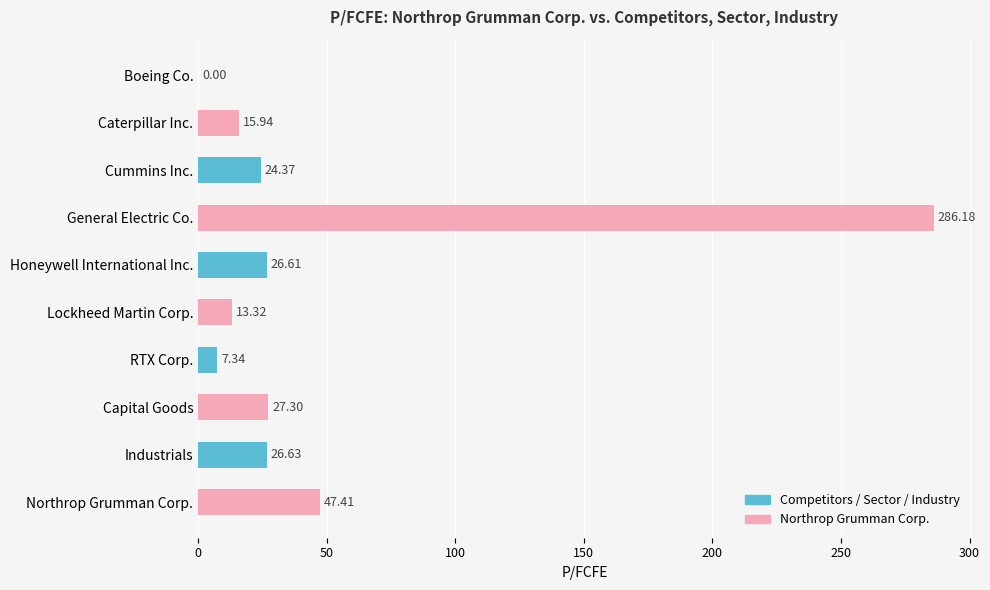

Count the number of data series in this chart.

1